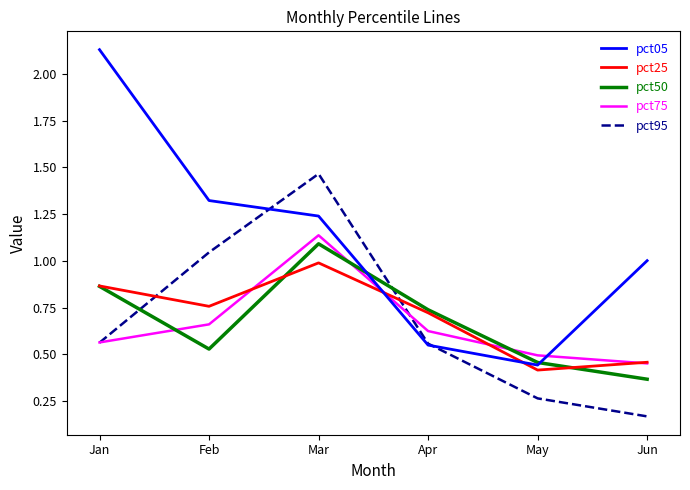

At which category is the sum across all series the highest?

Mar